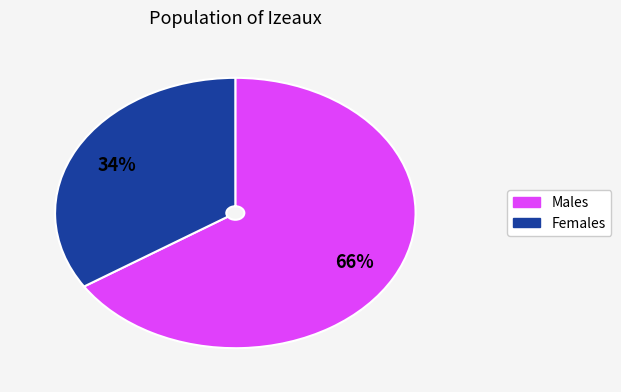

Does any single category account for the majority?

Yes